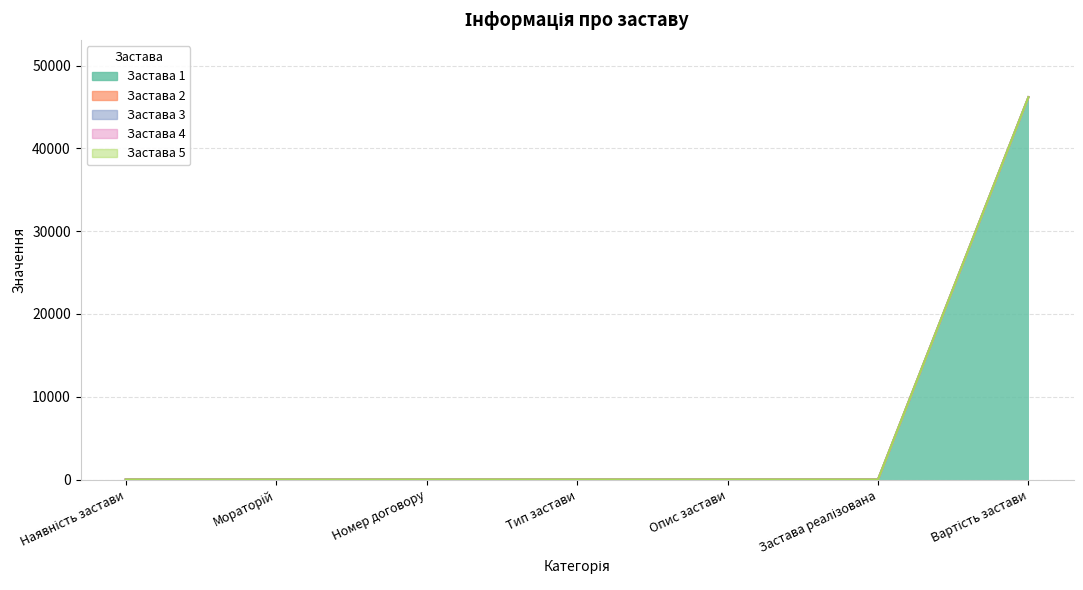

List the labels in order of Застава 1 value, smallest first.

Наявність застави, Мораторій, Номер договору, Тип застави, Опис застави, Застава реалізована, Вартість застави